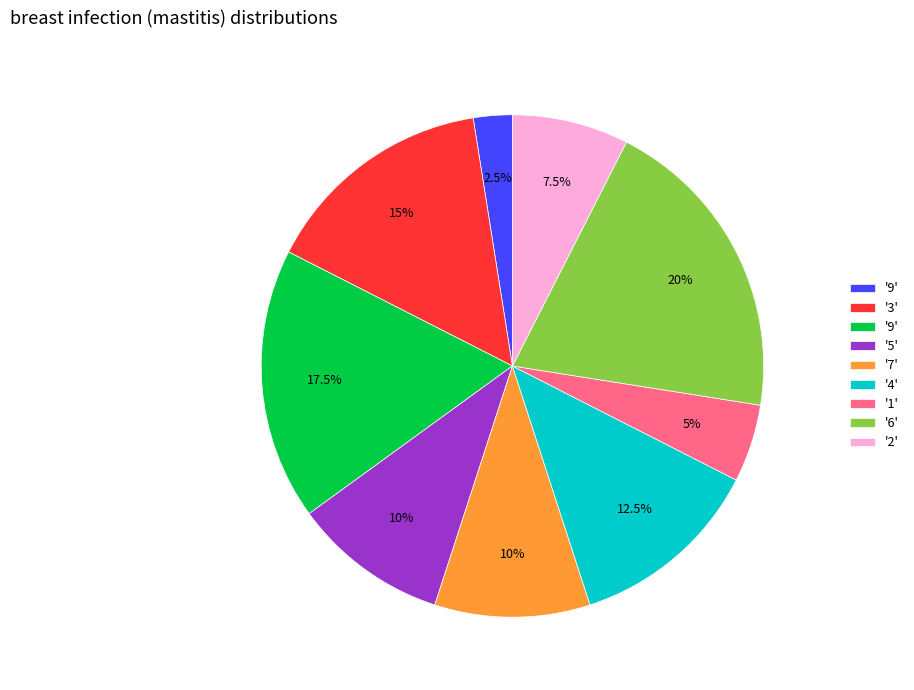

Is there a majority slice in this chart?

No